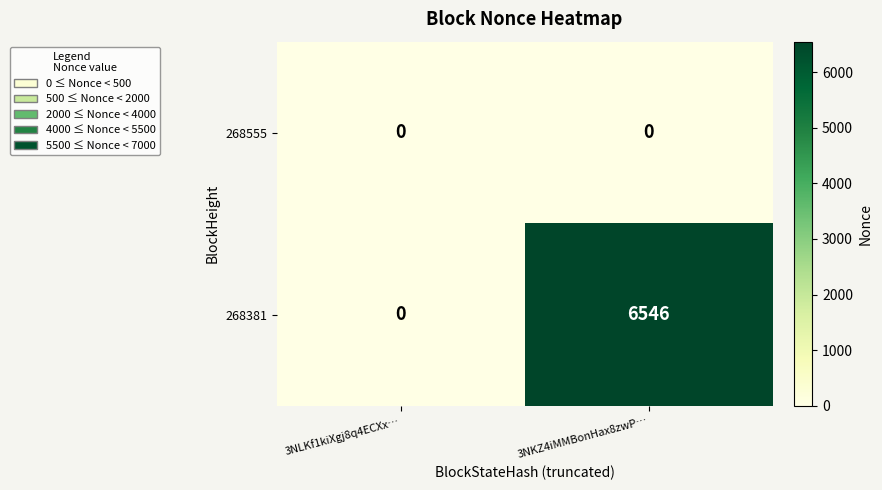

Reading left to right, transcribe all the data shown in this chart.

268555: 0	0
268381: 0	6546